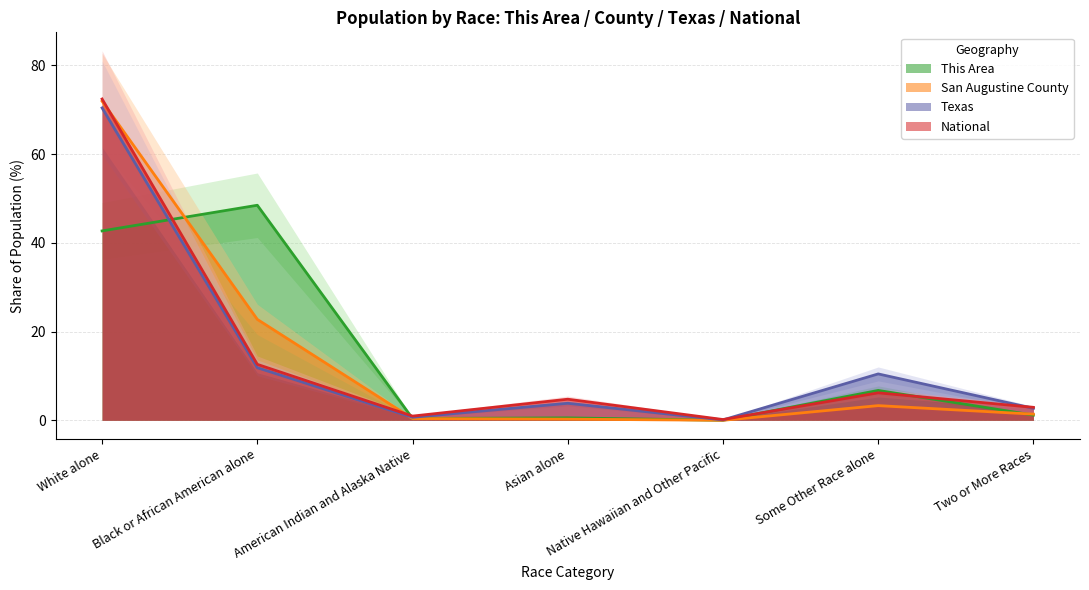

True or false: San Augustine County and Texas intersect in this chart.

True